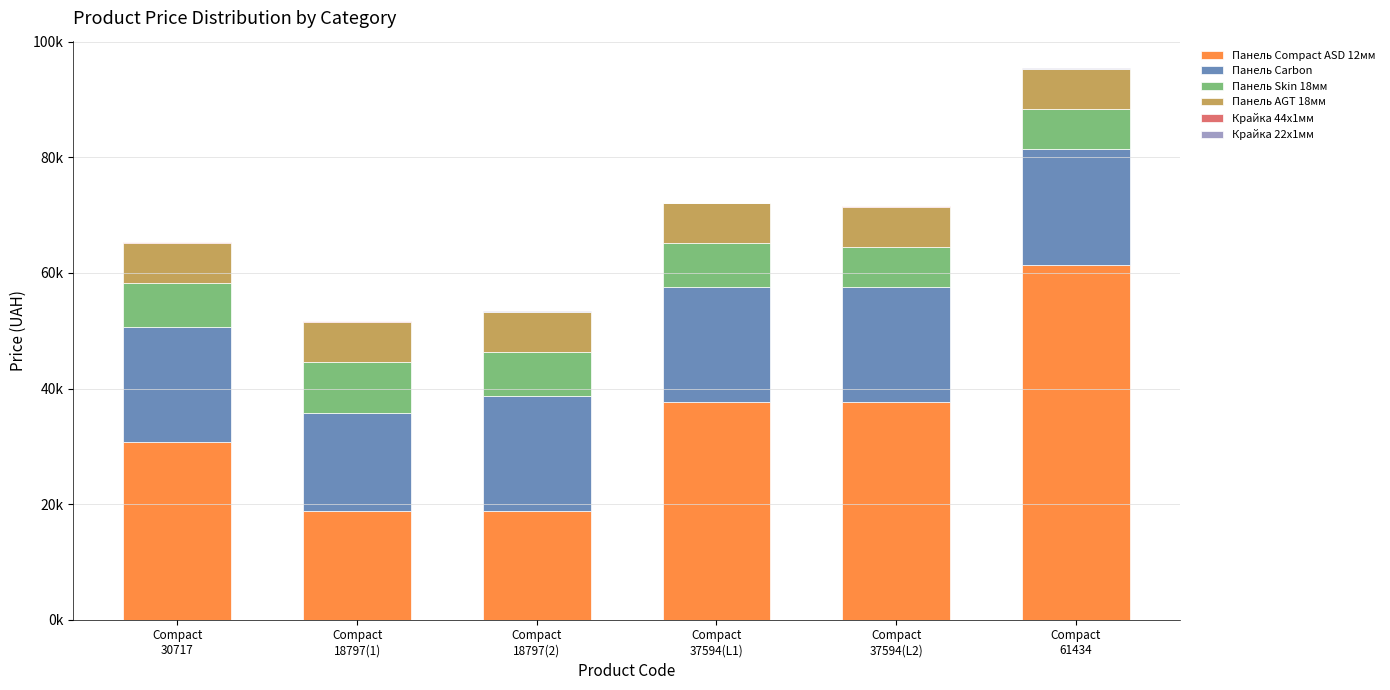

At how many categories does at least one series exceed 36786?

3